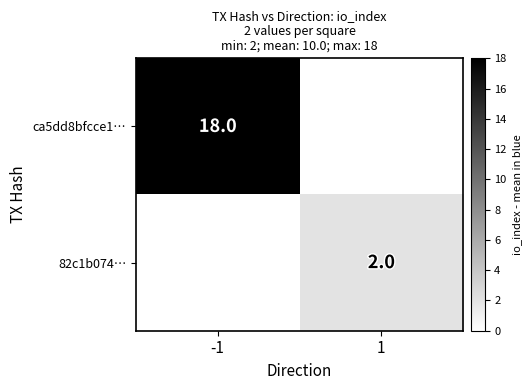

True or false: ca5dd8bfcce1… has a value of 9 at -1.

False